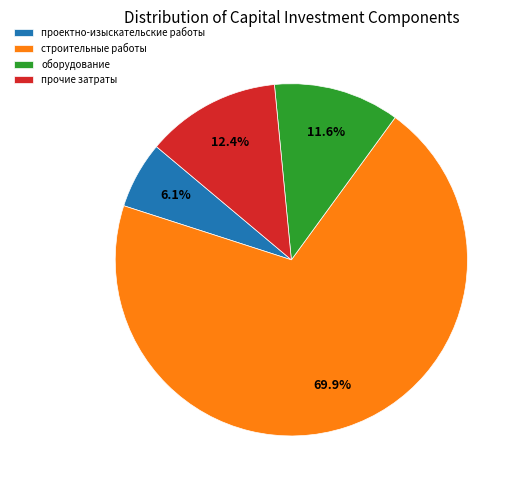

To the nearest percent, what is the average slice percentage?

25%